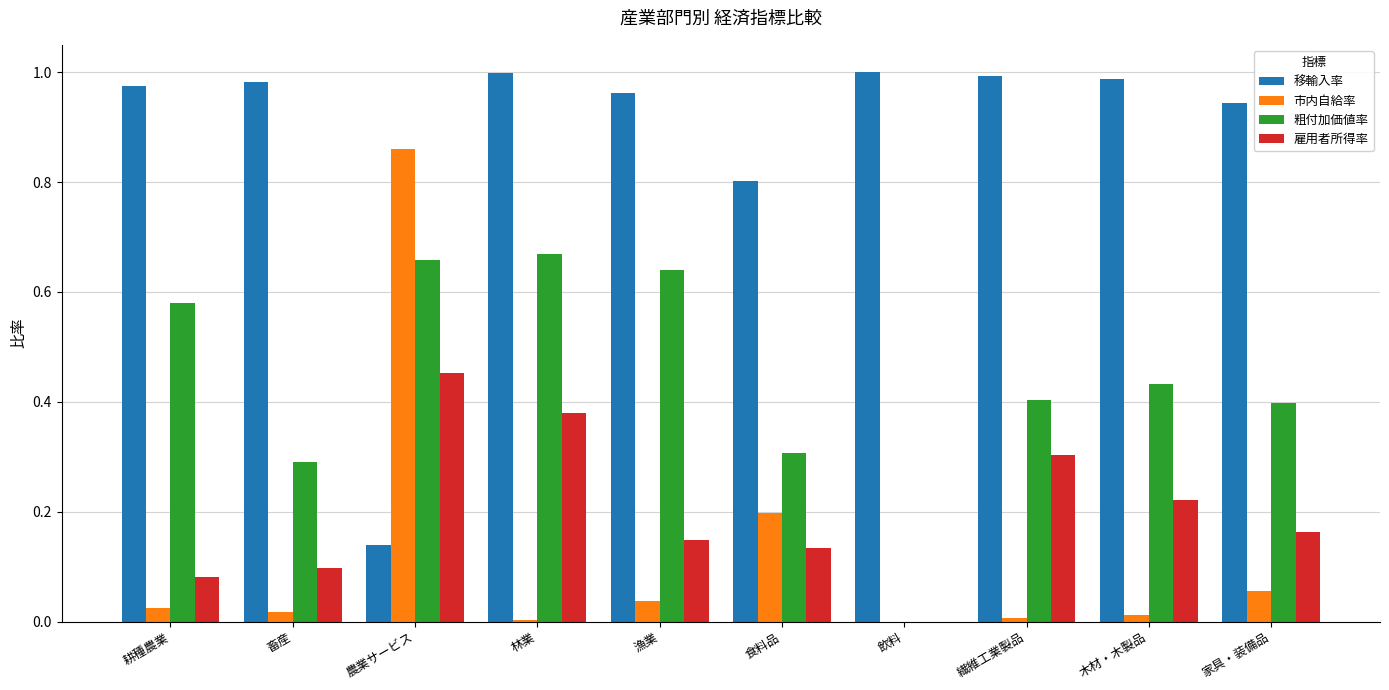

What are all the series names shown in the legend?

移輸入率, 市内自給率, 粗付加価値率, 雇用者所得率